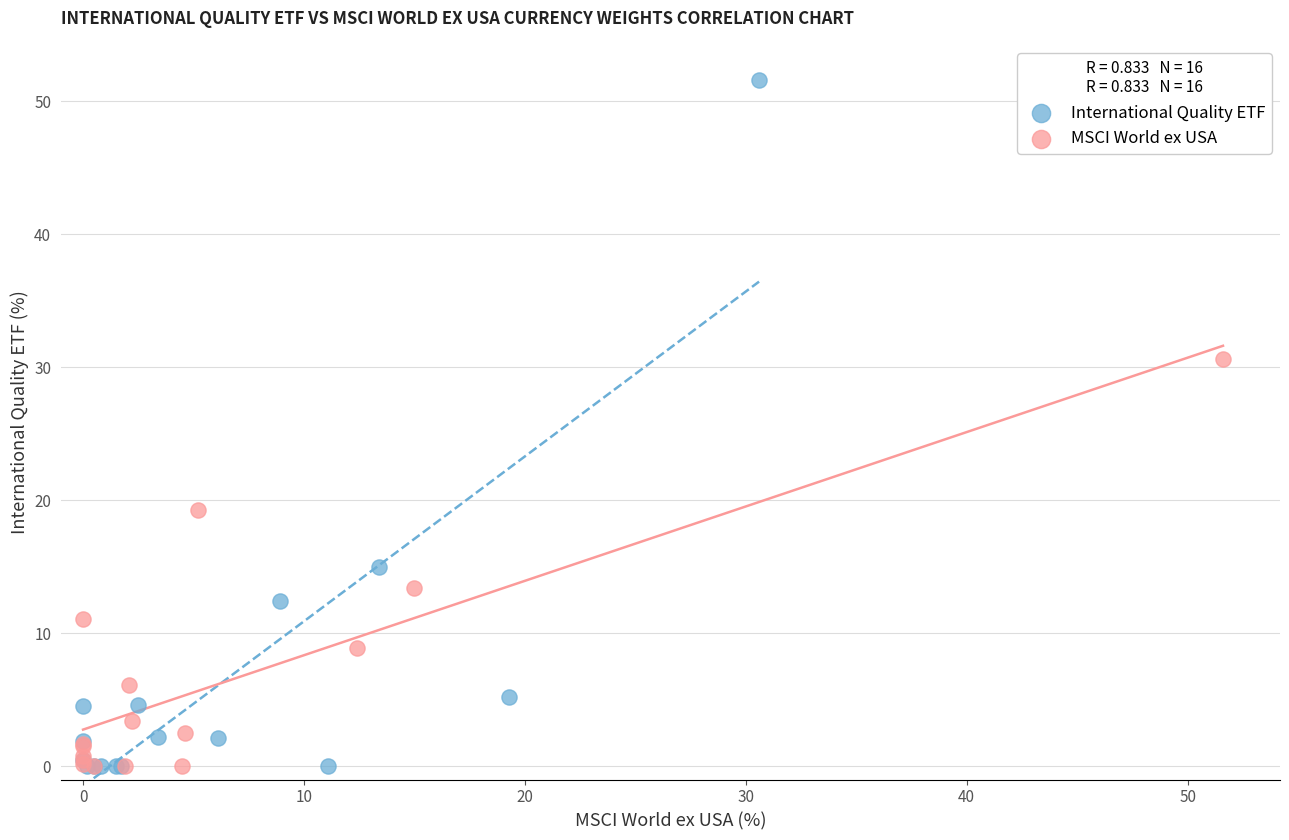

What are all the series names shown in the legend?

International Quality ETF, MSCI World ex USA